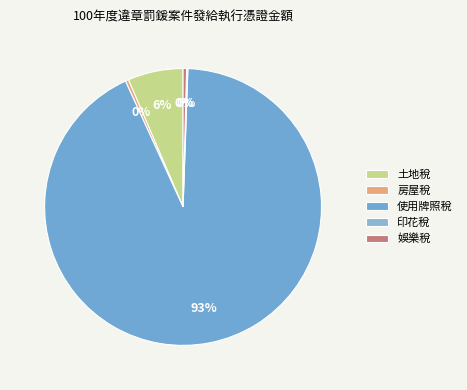

To the nearest percent, what is the difference between the largest and smallest slice percentages?

93%